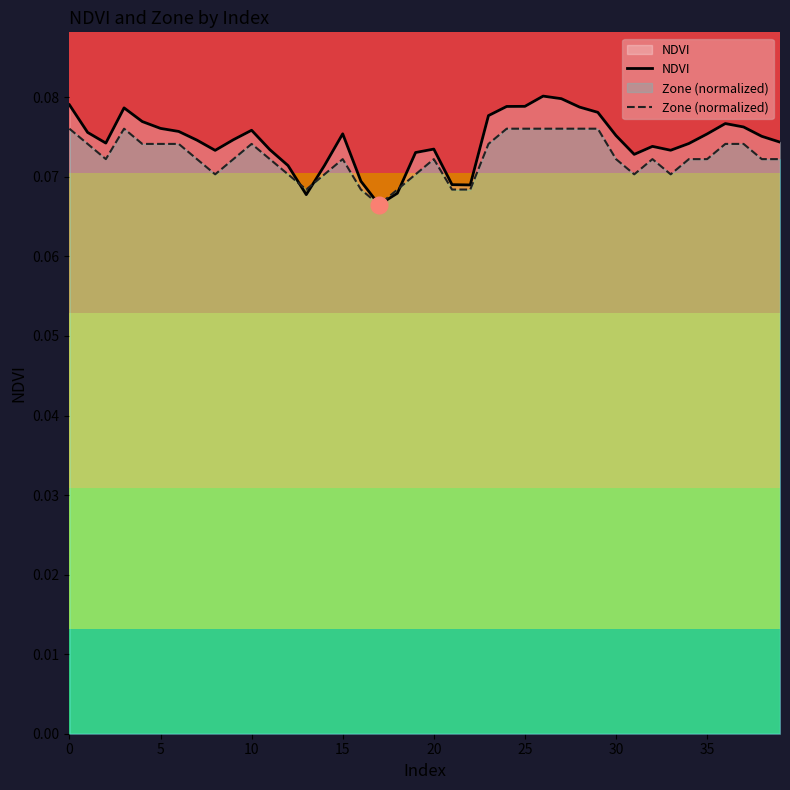

In NDVI, how many points are higher than both neighbors (excluding endpoints)?

7